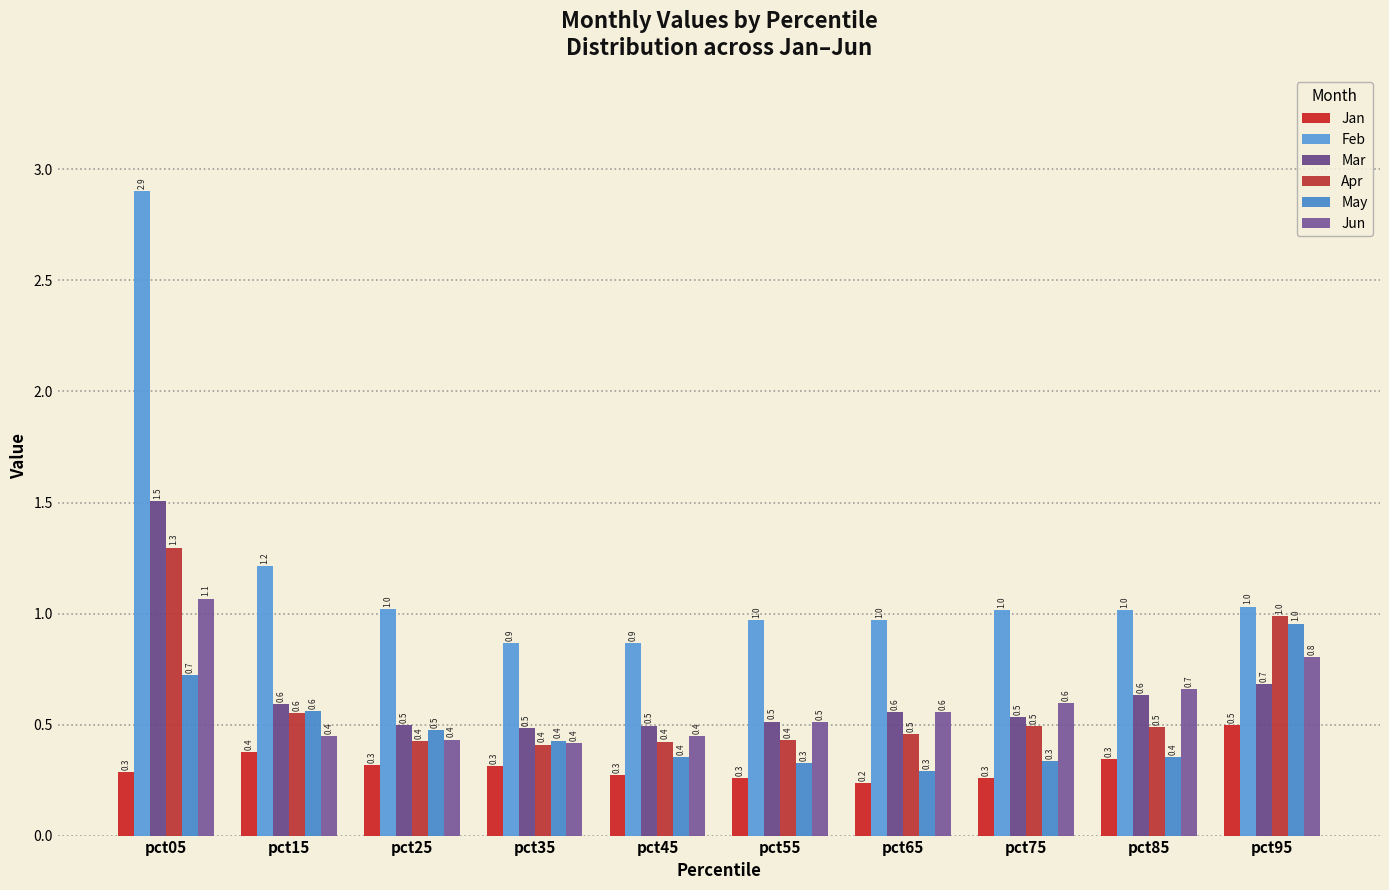

What is the minimum value for Mar?

0.5